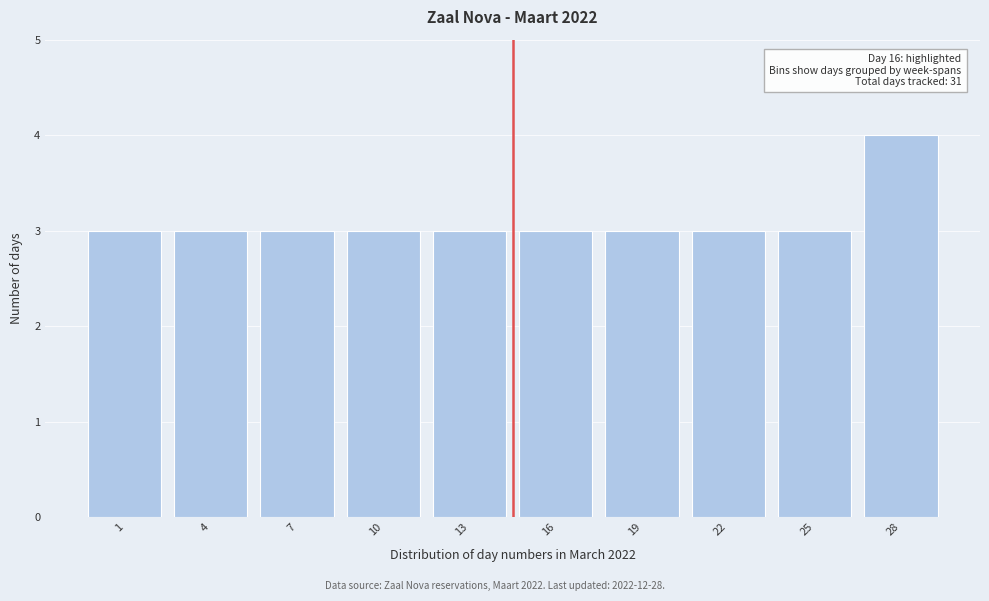

Reading right to left, transcribe all the data shown in this chart.

28=4	25=3	22=3	19=3	16=3	13=3	10=3	7=3	4=3	1=3